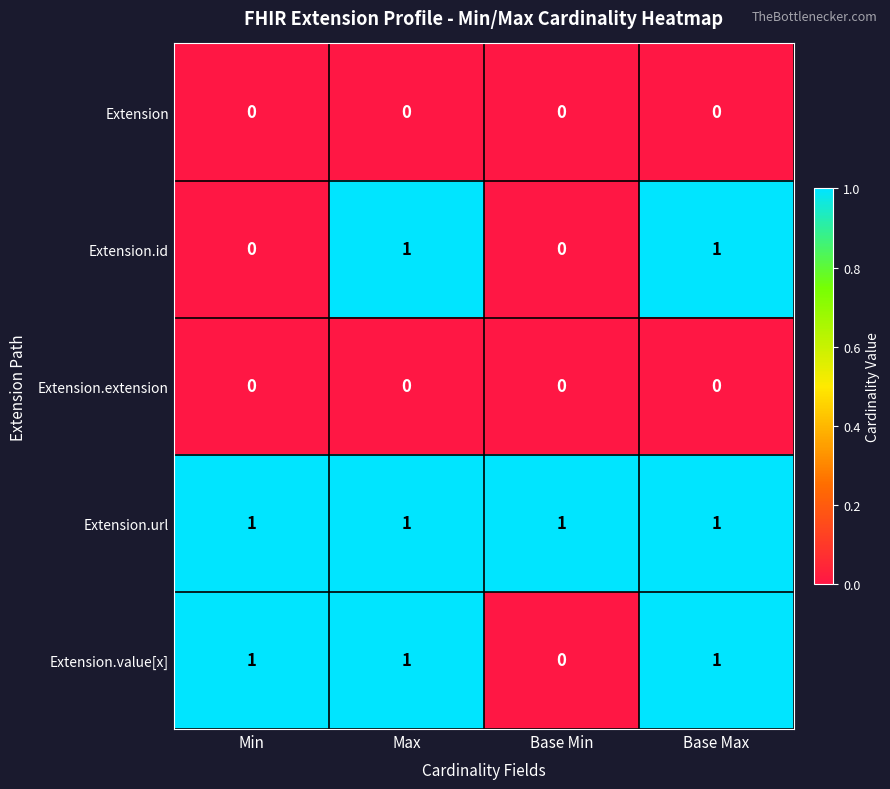

How many categories are shown in the chart?

4